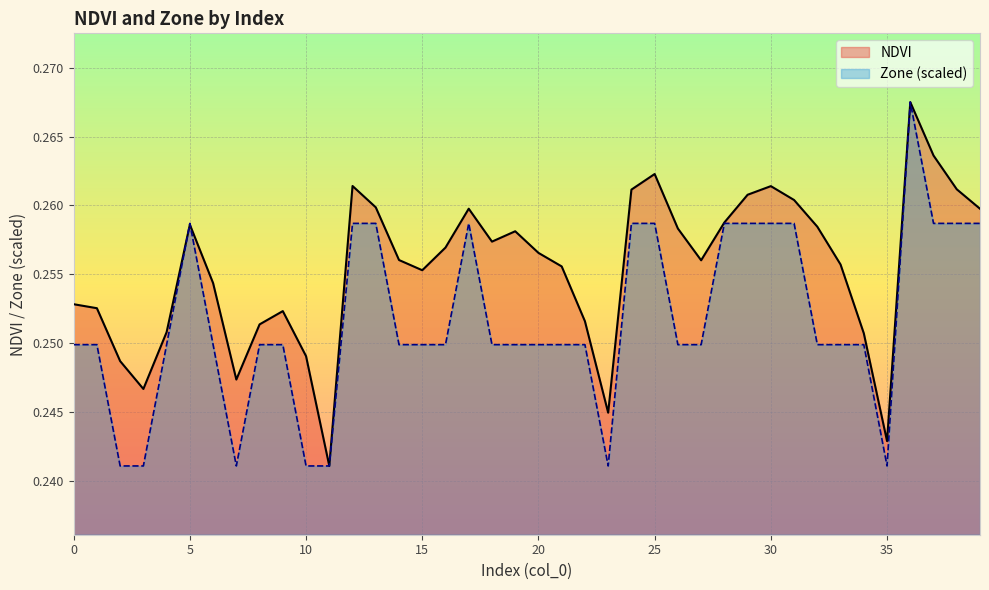

How many intersections are there between NDVI and Zone?

2